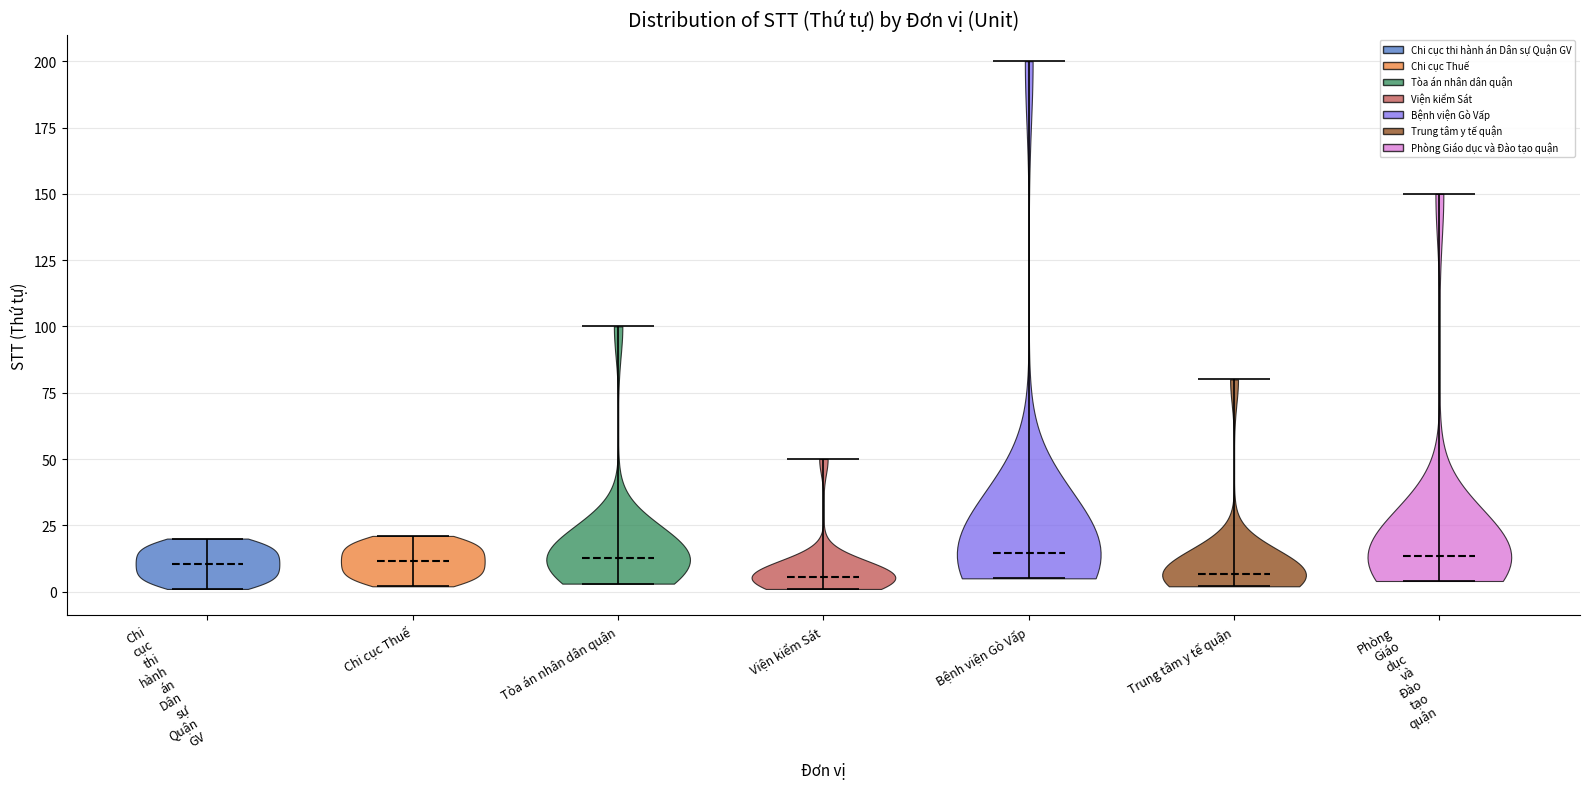

Reading left to right, read every violin against the y-axis: where its median line is, and the lowest and highest points it reaches. The values are not printed on the chart, so give them approximately, as read against the axis.

Chi cục thi hành án Dân sự Quận GV: median line 10, lowest point 0, highest point 20
Chi cục Thuế: median line 10, lowest point 0, highest point 20
Tòa án nhân dân quận: median line 15, lowest point 5, highest point 100
Viện kiểm Sát: median line 5, lowest point 0, highest point 50
Bệnh viện Gò Vấp: median line 15, lowest point 5, highest point 200
Trung tâm y tế quận: median line 5, lowest point 0, highest point 80
Phòng Giáo dục và Đào tạo quận: median line 15, lowest point 5, highest point 150